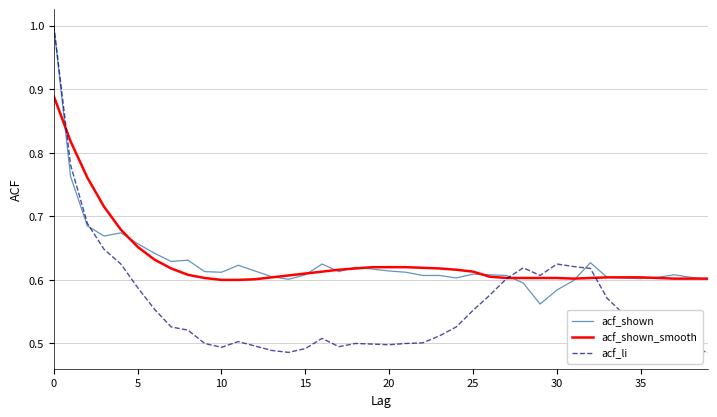

Which series has the largest range (max minus min)?

acf_li